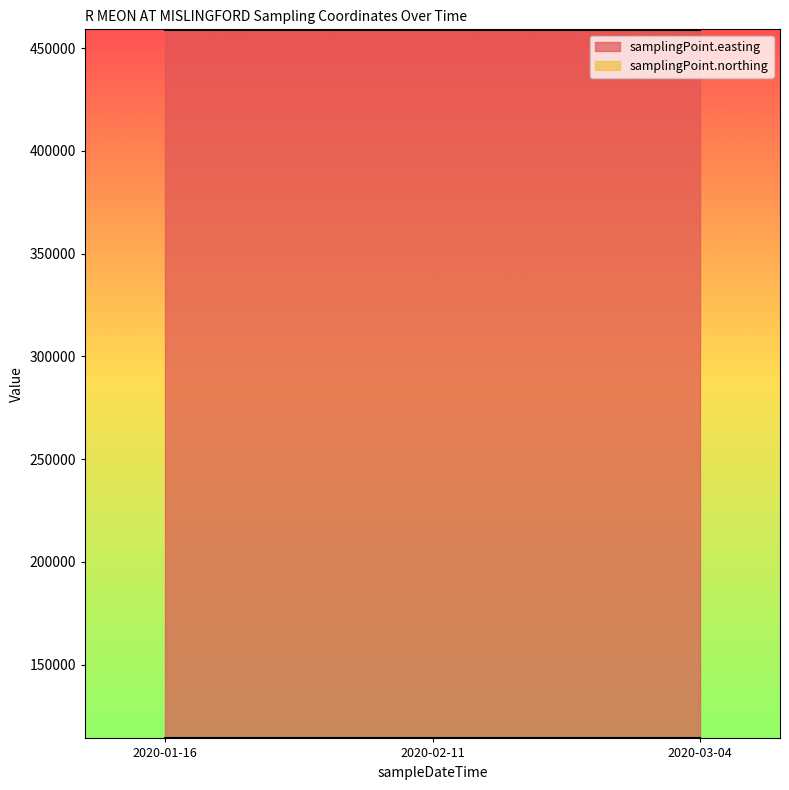

What is the minimum value for samplingPoint.northing?

114102